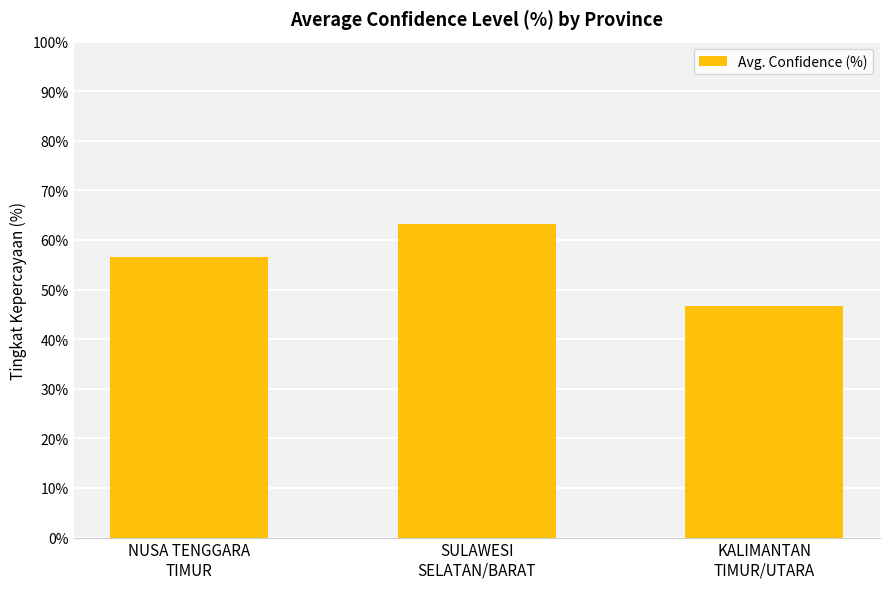

List the labels in order of value, smallest first.

KALIMANTAN
TIMUR/UTARA, NUSA TENGGARA
TIMUR, SULAWESI
SELATAN/BARAT